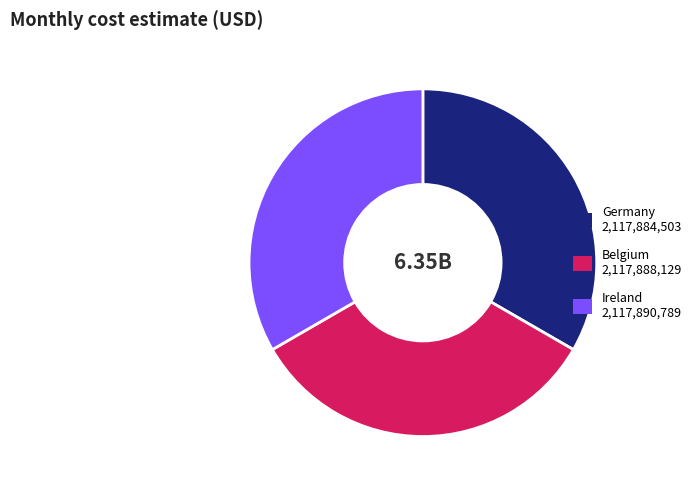

Combined, do Germany and Ireland account for over 50%?

Yes